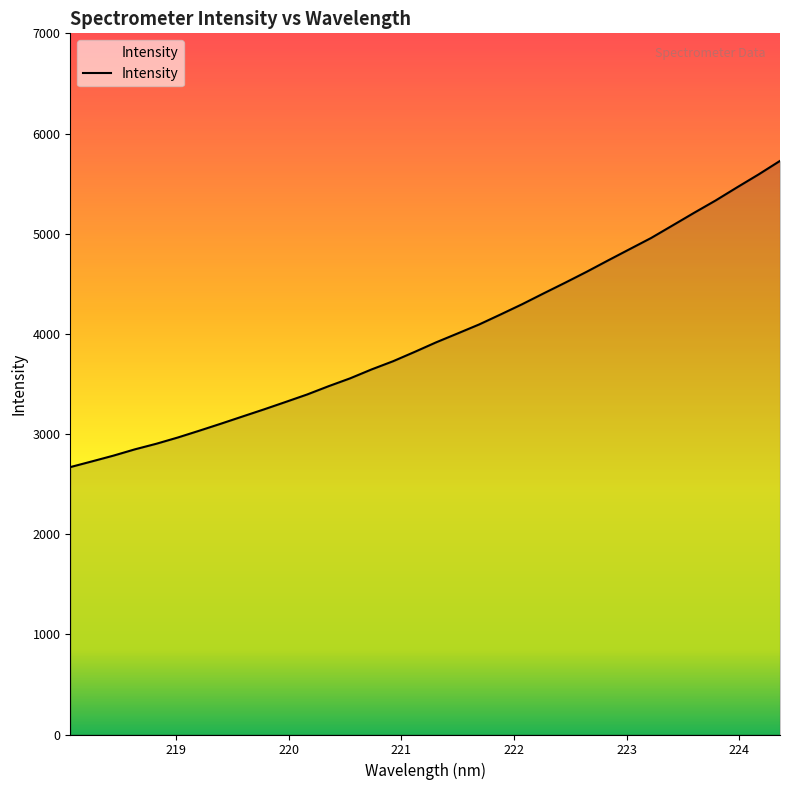

What is the greatest value displayed?

5726.5